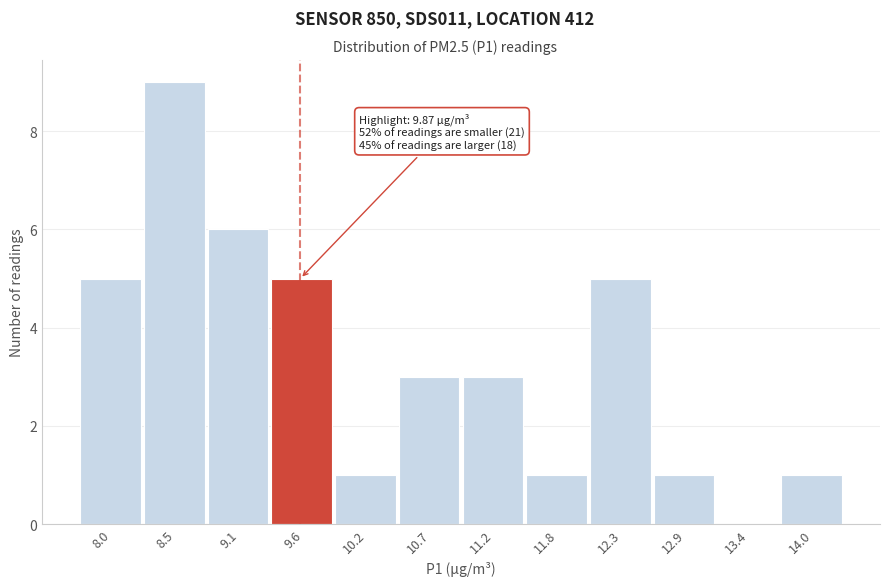

Reading right to left, list all the values displayed in this chart.

14.0=1	13.4=0	12.9=1	12.3=5	11.8=1	11.2=3	10.7=3	10.2=1	9.6=5	9.1=6	8.5=9	8.0=5